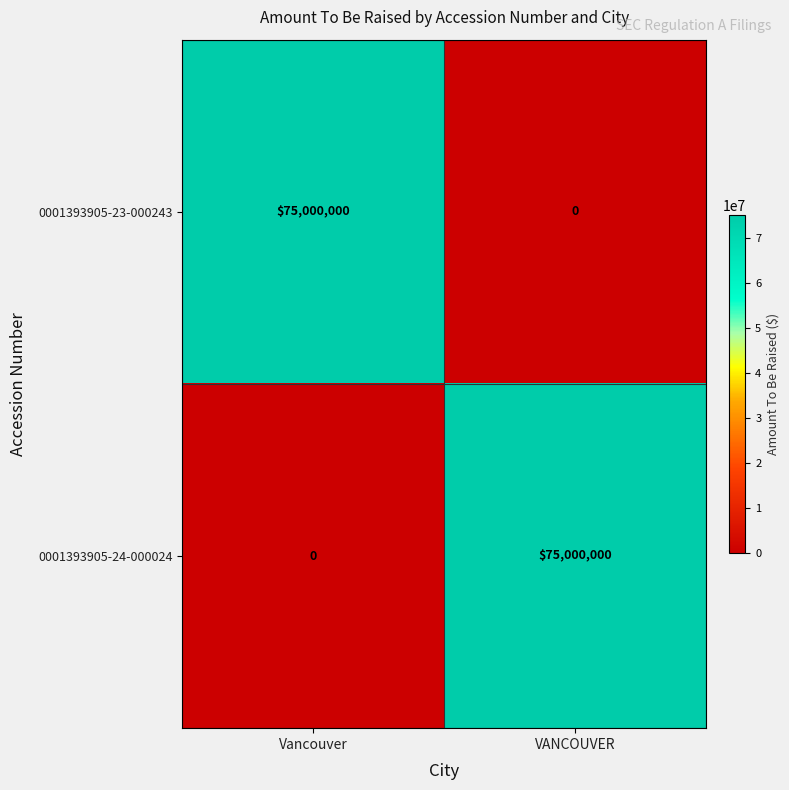

True or false: 0001393905-24-000024 has a value of -42747966 at Vancouver.

False